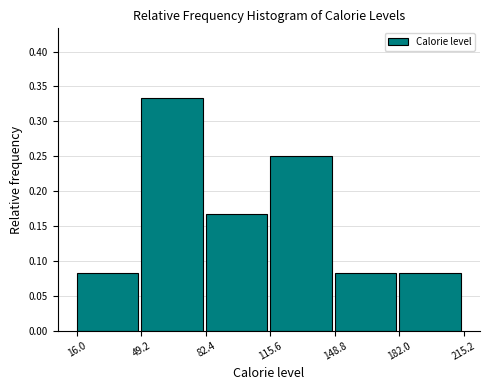

Which range on the x-axis has the tallest bar?

49.2 to 82.4